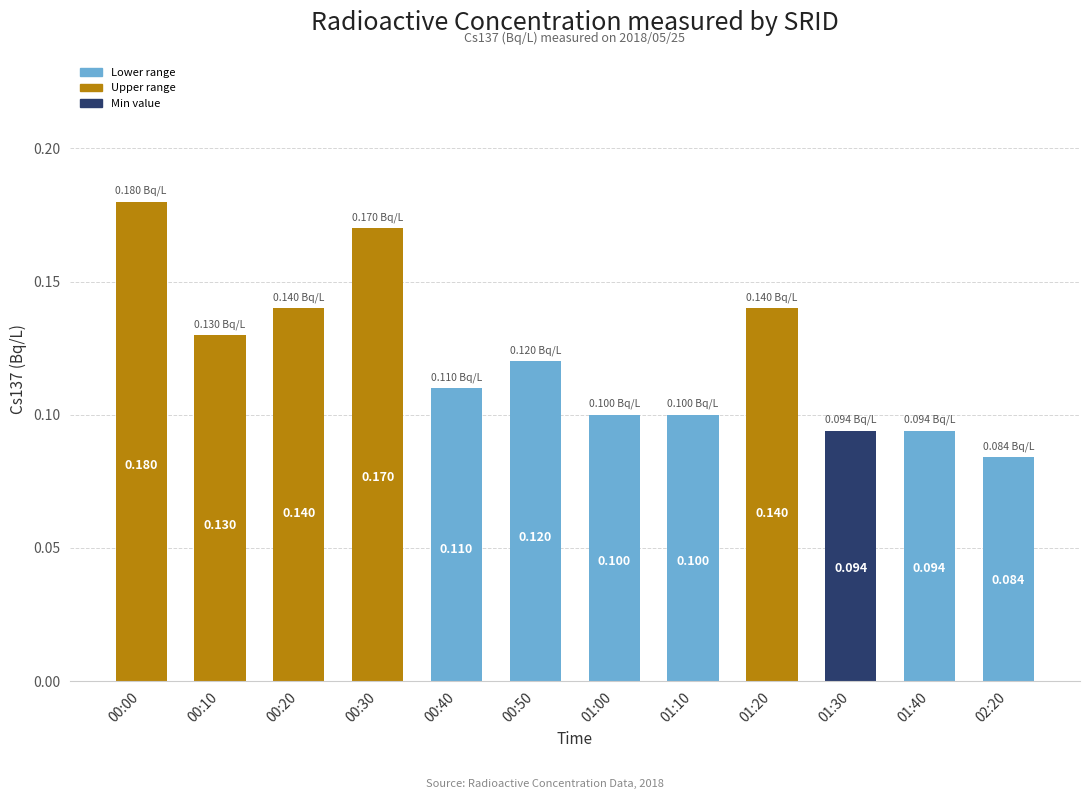

What is the value of the 2nd bar from the left?

0.1